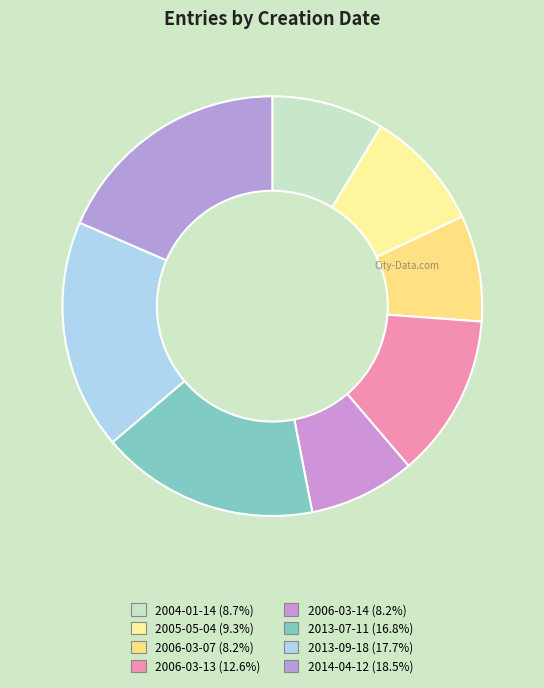

Count the number of slices in the pie.

8